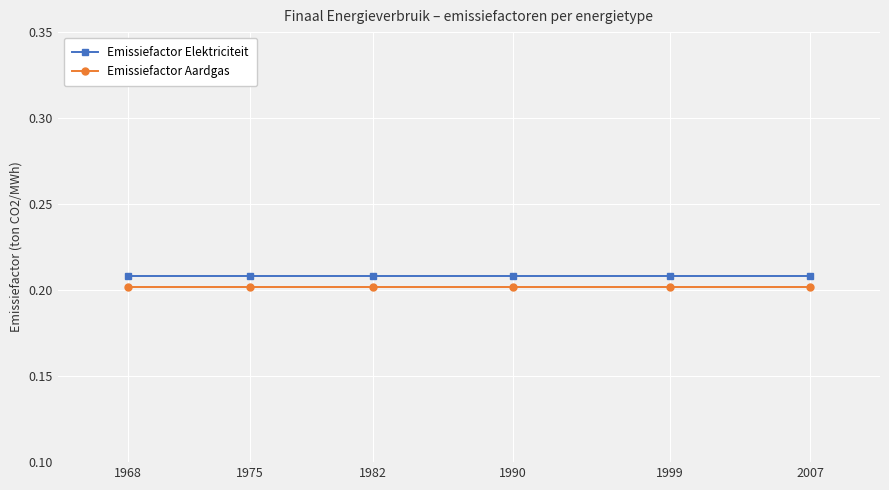

What are all the series names shown in the legend?

Emissiefactor Elektriciteit, Emissiefactor Aardgas